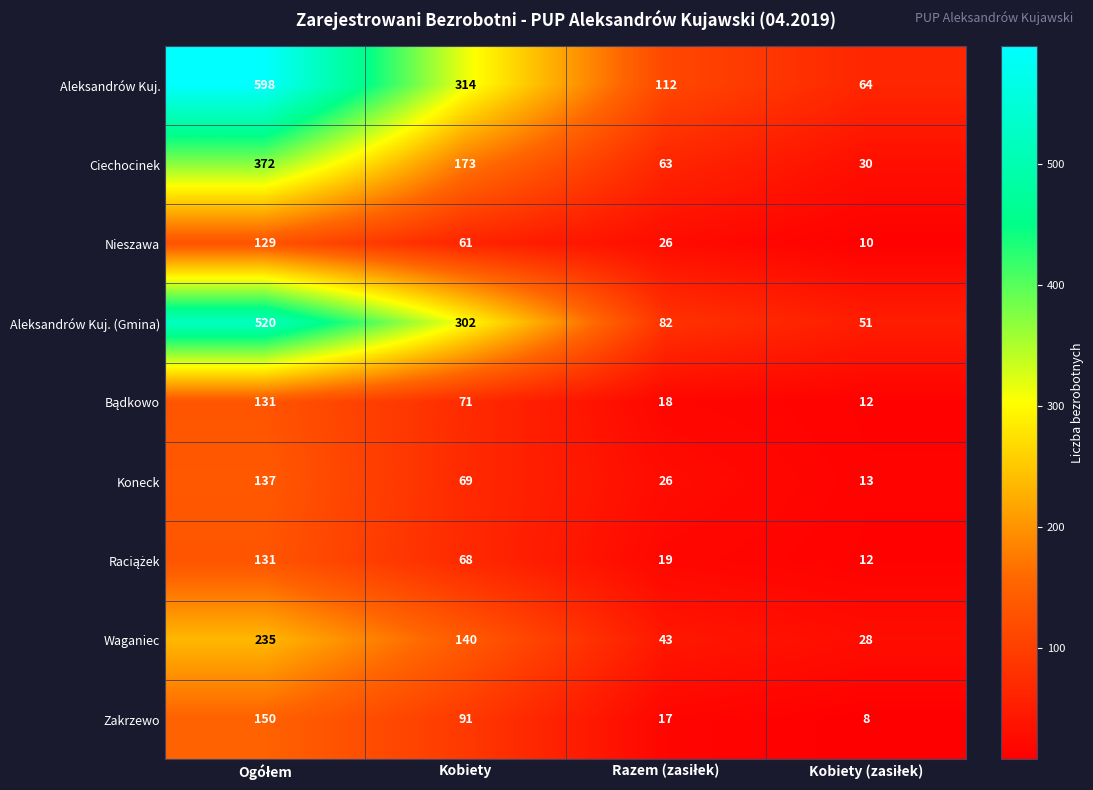

True or false: Aleksandrów Kuj. has a value of 314 at Kobiety.

True